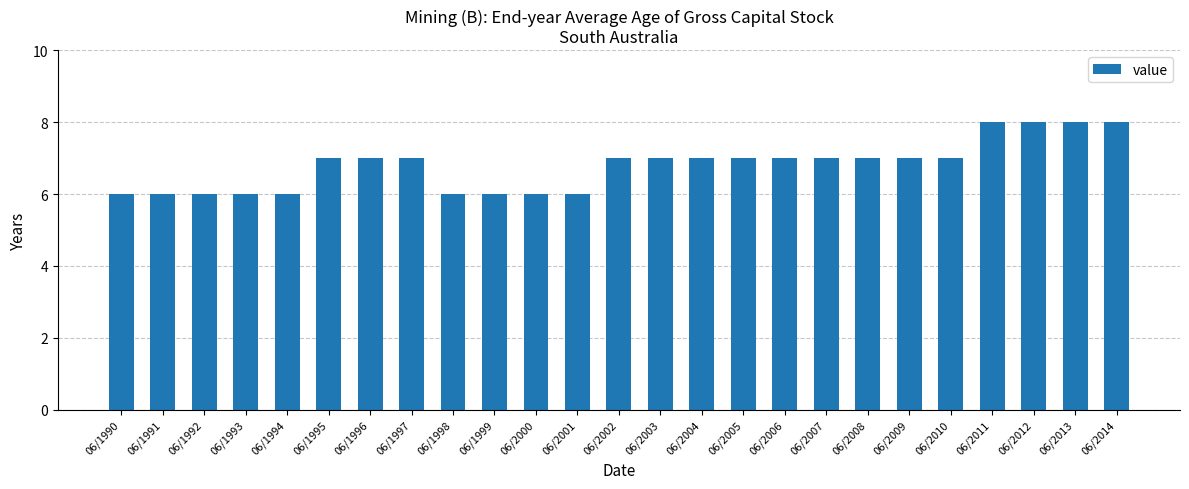

What is the ratio of the value at 06/2006 to the value at 06/1997?

1.0